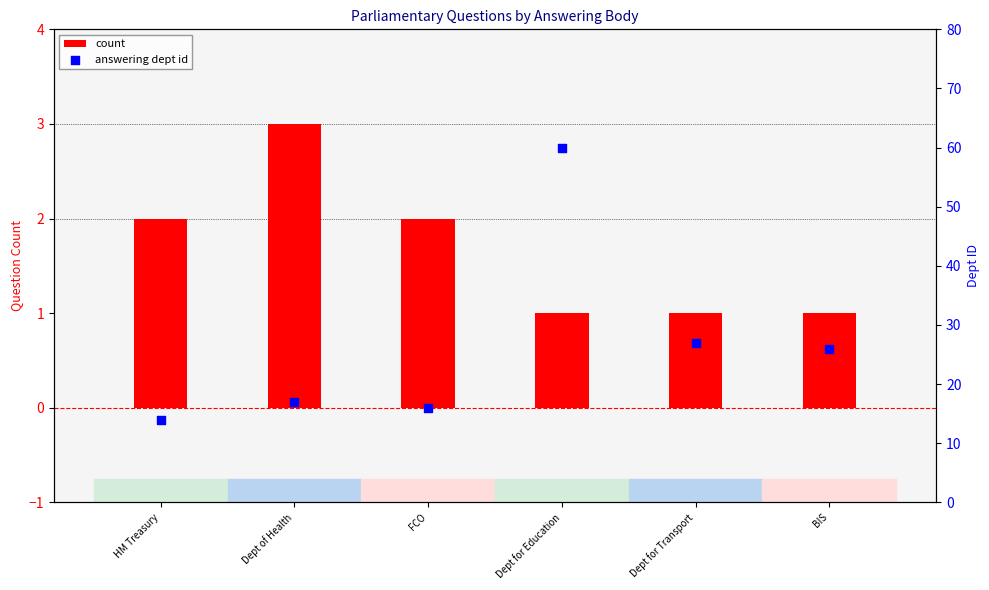

At which category is the sum across all series the highest?

Dept for Education